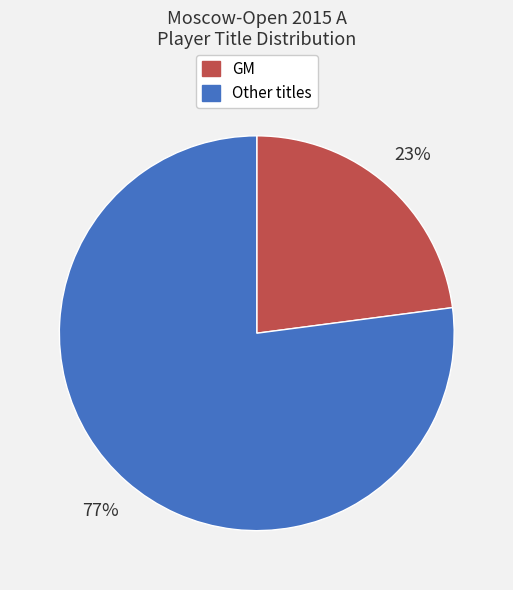

What is the ratio of the value at GM to the value at Other?

0.3